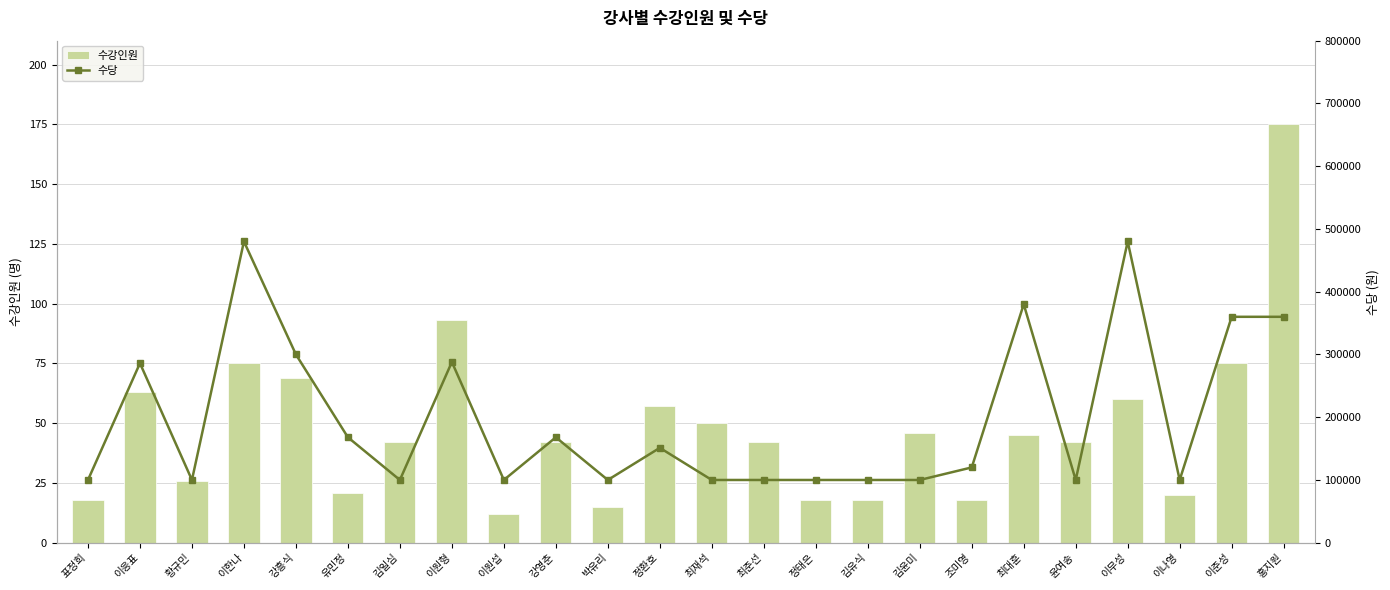

What is the sum of all 수당 values?

4741200